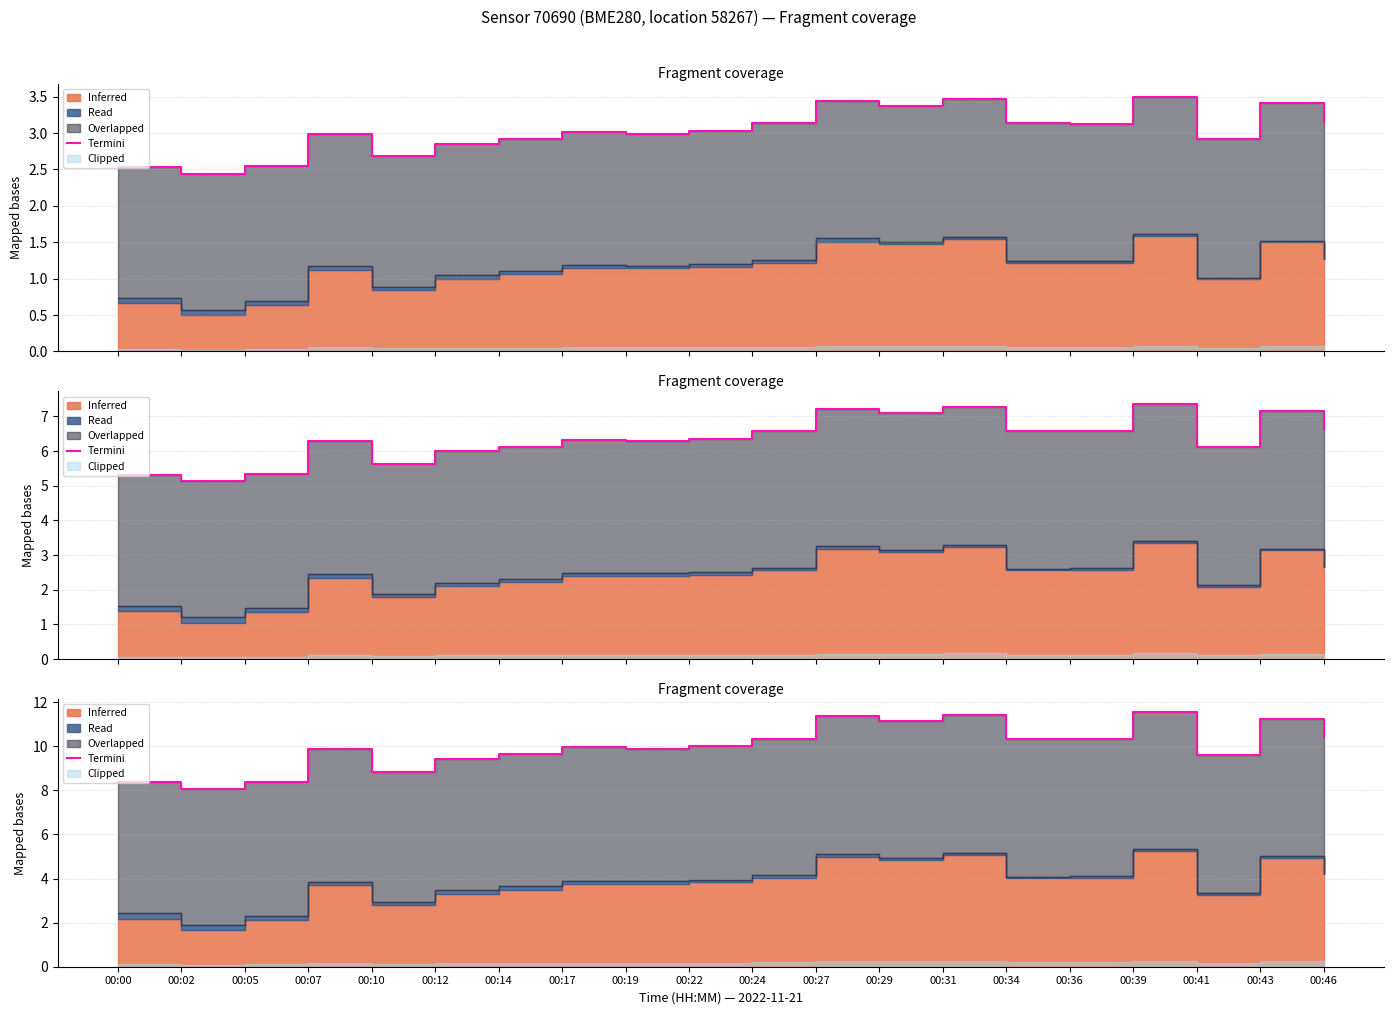

Reading left to right, extract all data points from this chart.

8.4	8.1	8.4	9.9	8.8	9.4	9.6	9.9	9.9	10.0	10.3	11.4	11.1	11.4	10.3	10.3	11.6	9.6	11.3	10.4